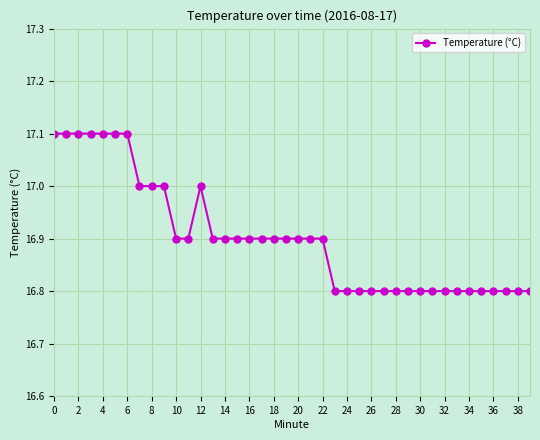

What is the value of the 18th point from the left?

16.9